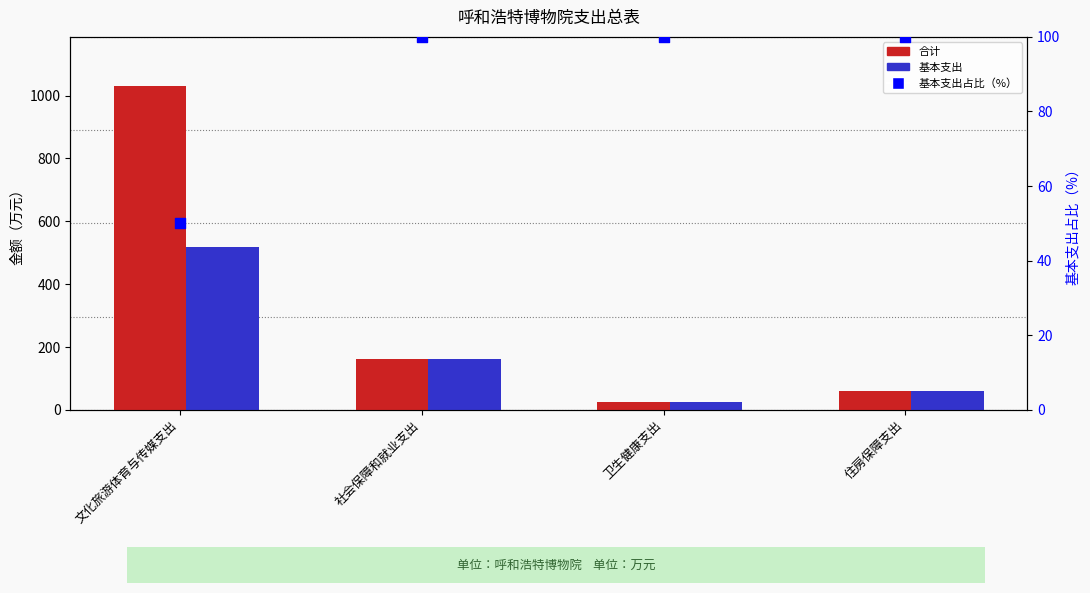

At how many categories does at least one series exceed 909?

1